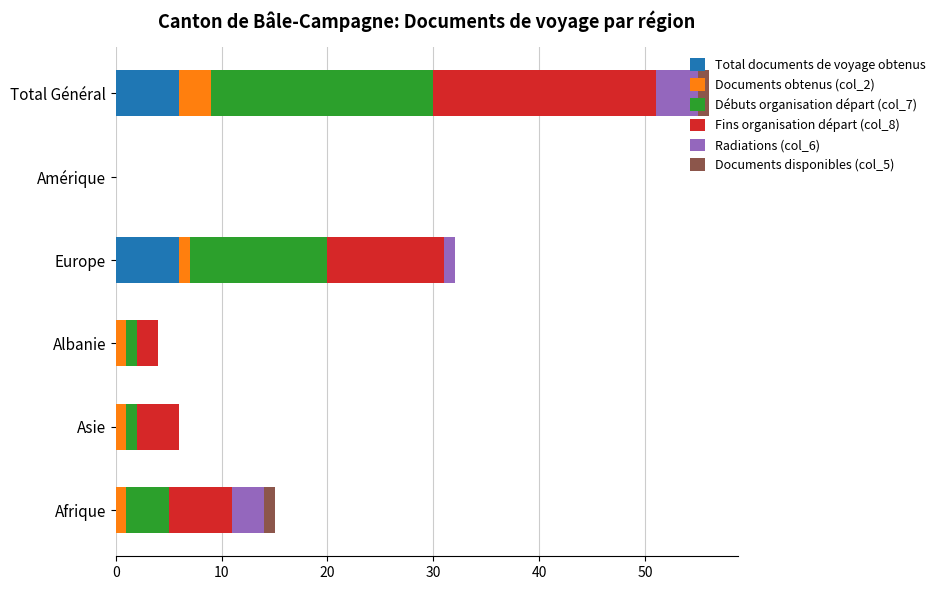

How many series are shown in this chart?

6